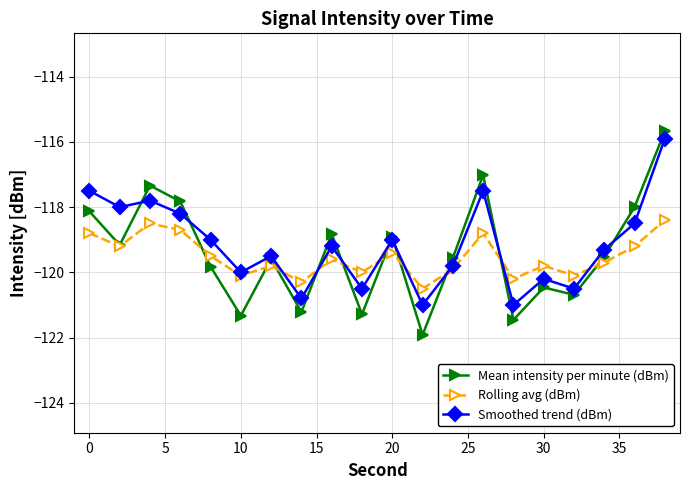

How many interior local valleys does the Rolling avg (dBm) series have?

7